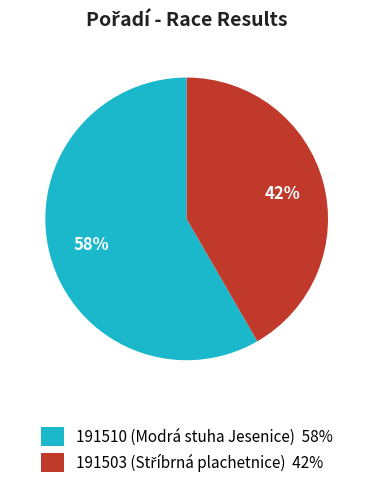

How many segments does this pie chart have?

2